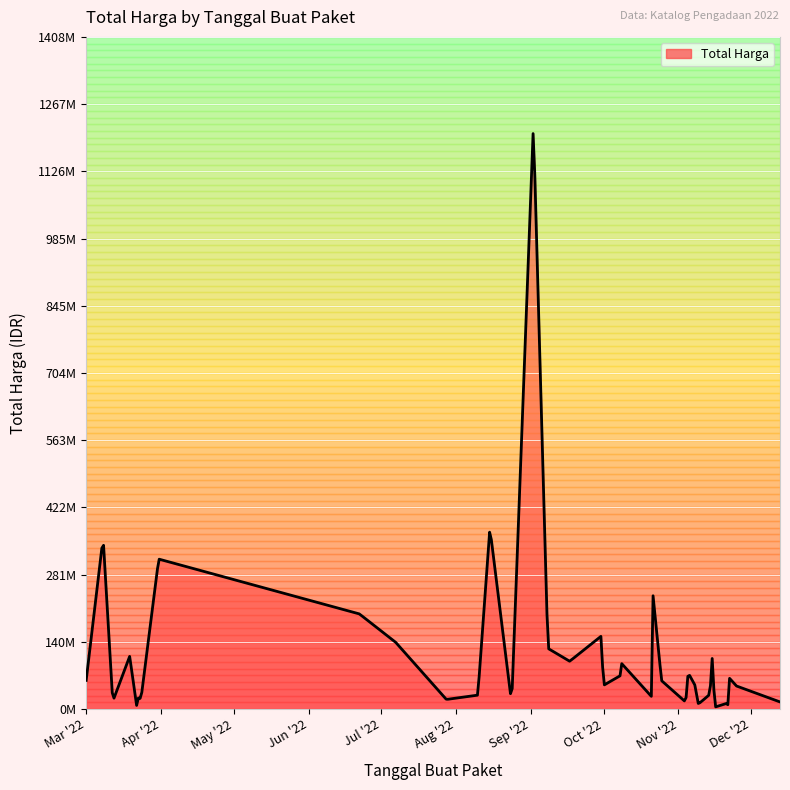

Is it true that the value at 2022-08-15 is 379075000?

True